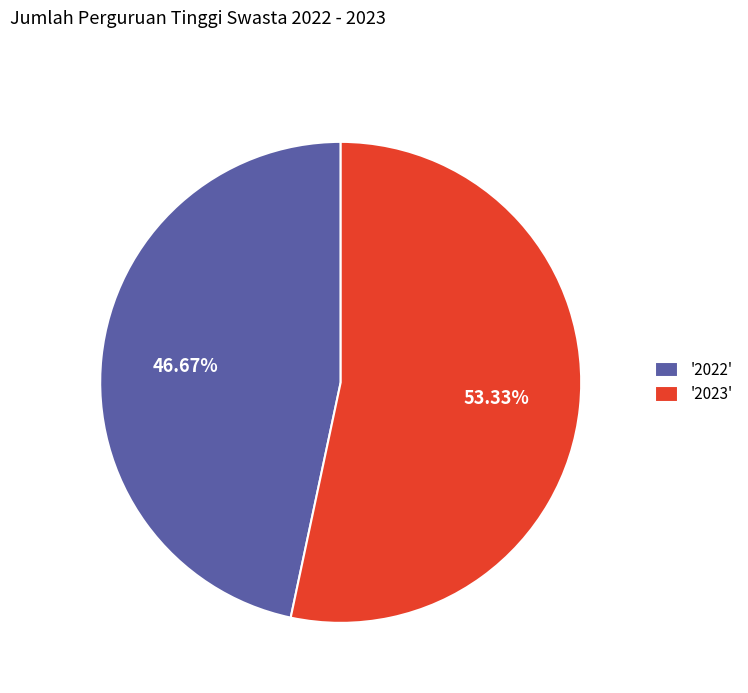

What is the largest slice in the pie chart?

'2023'